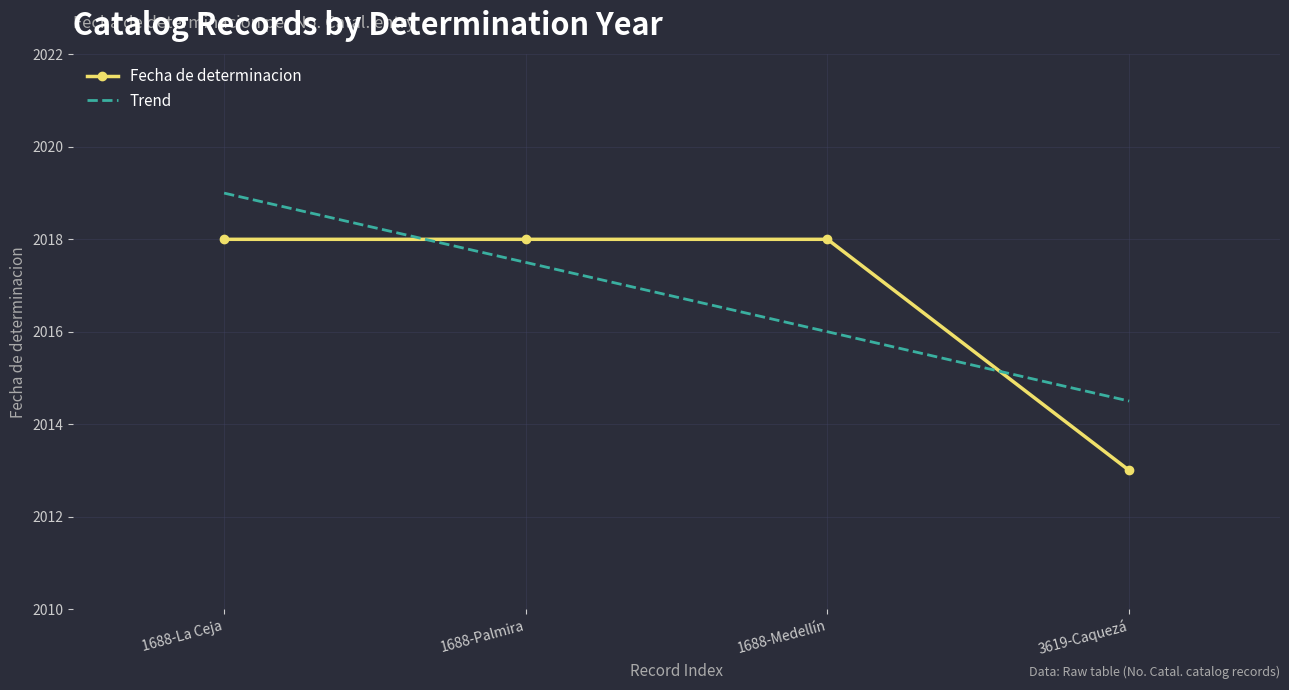

What value does the data have at 3619-Caquezá?

2013